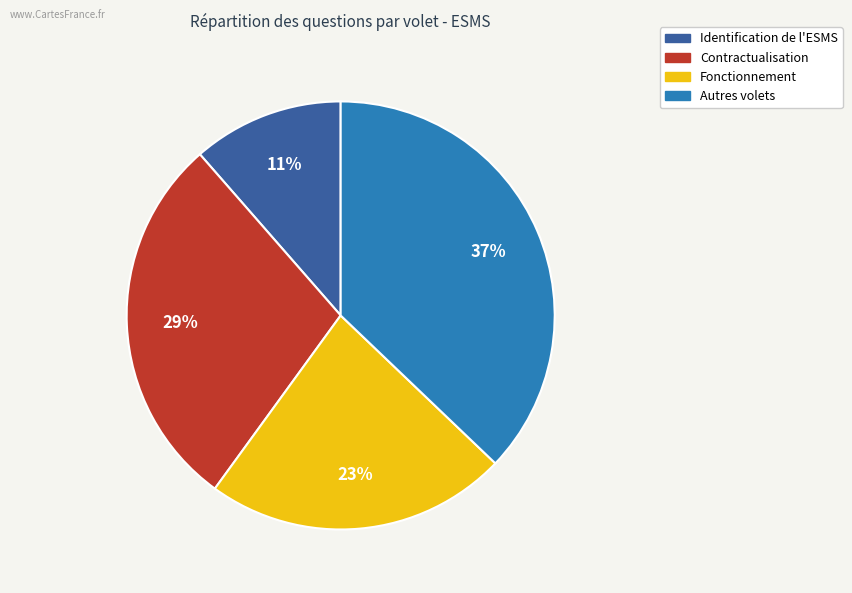

Between Fonctionnement and Contractualisation, which is larger?

Contractualisation